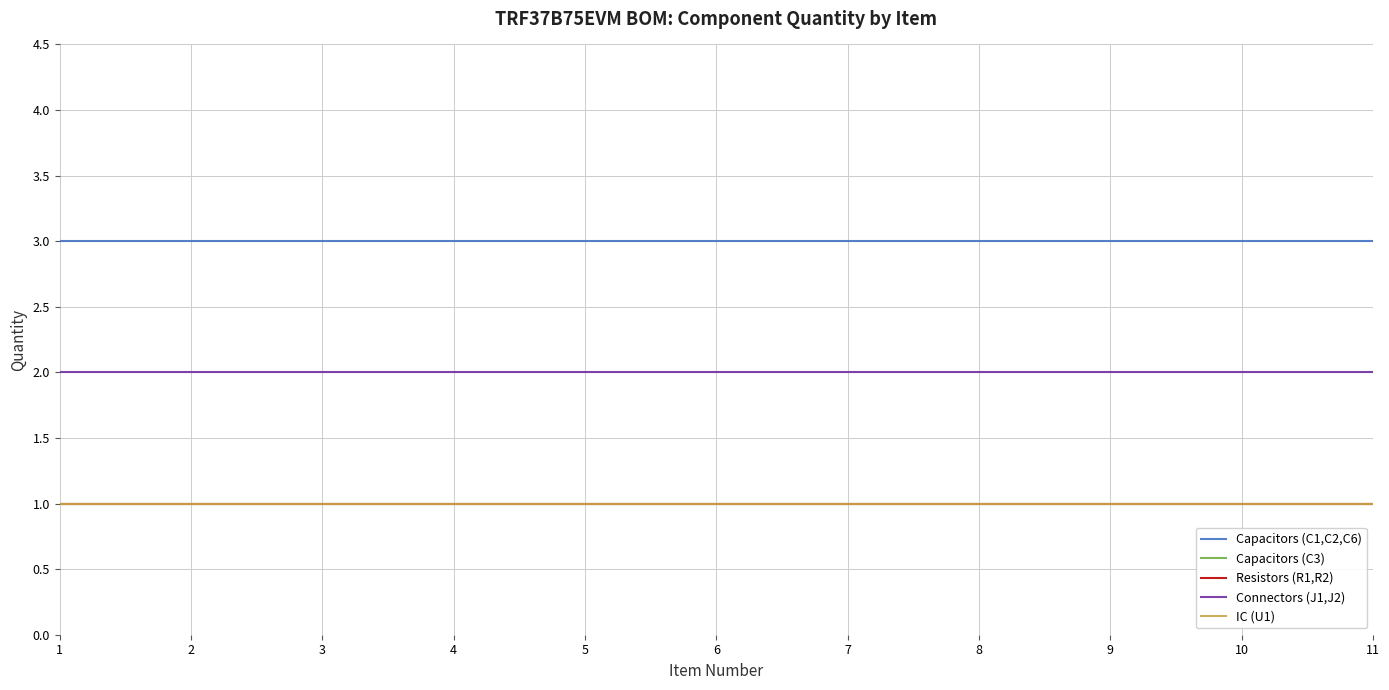

Does the chart have visible grid lines?

Yes